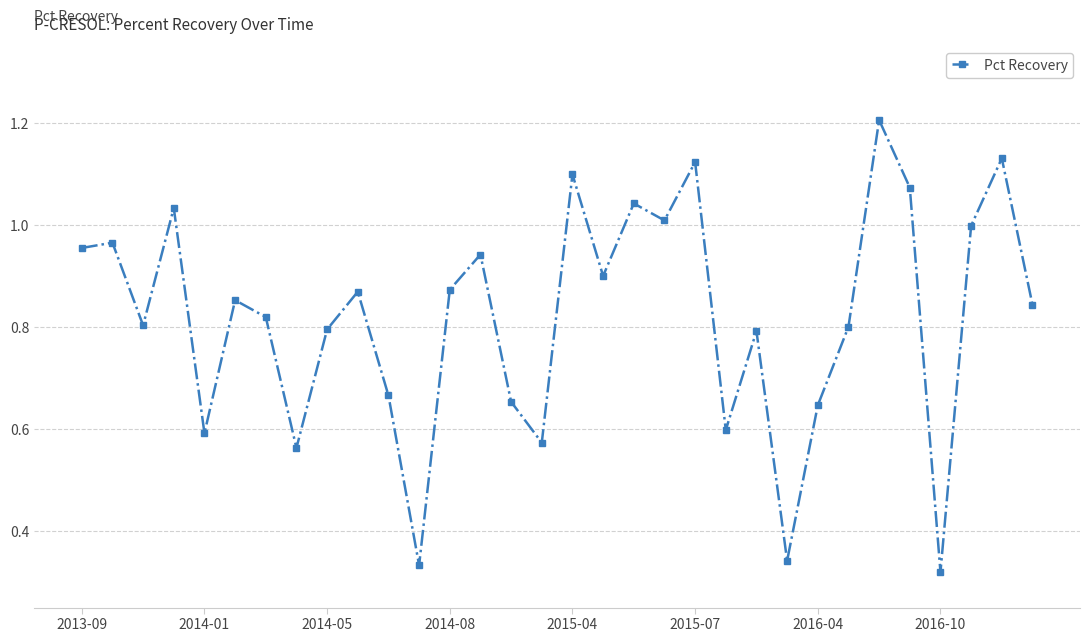

True or false: there are more than 1 points higher than both neighbors.

True